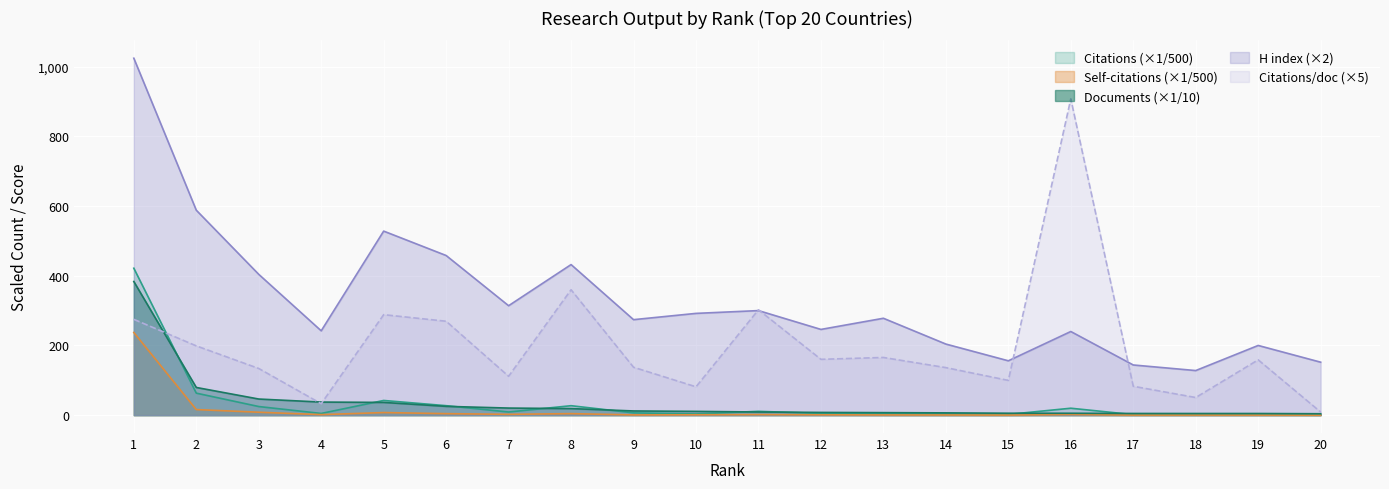

True or false: H index and Citations intersect in this chart.

False